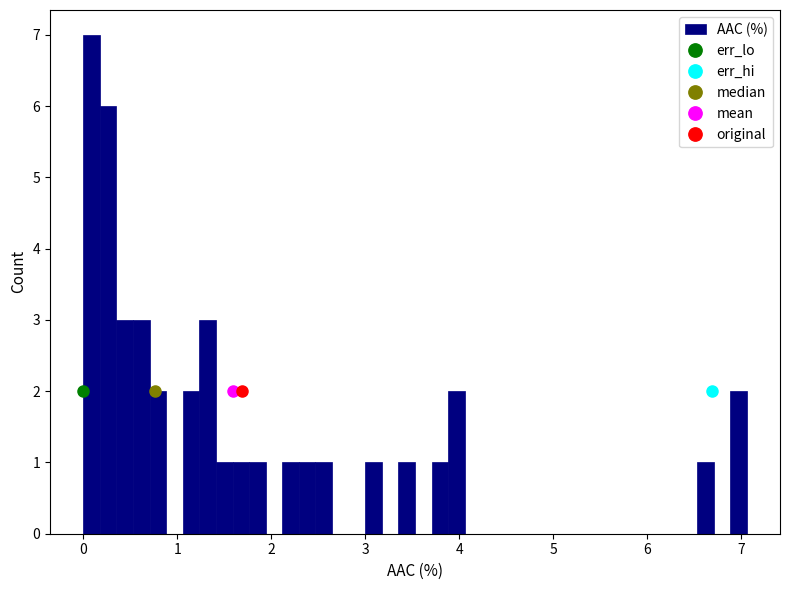

Read against the x-axis, roughly where is the centre of the tallest bar?

0.1